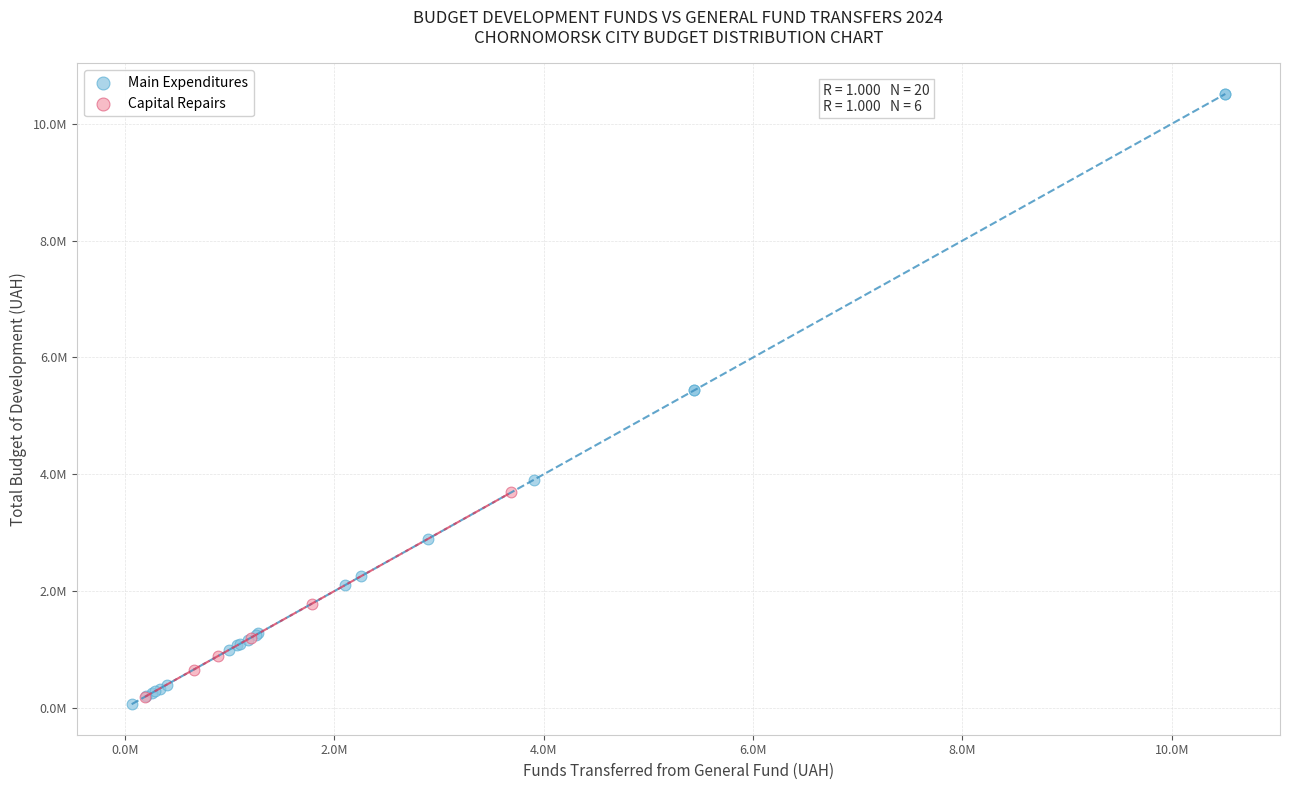

What are all the series names shown in the legend?

Main Expenditures, Capital Repairs